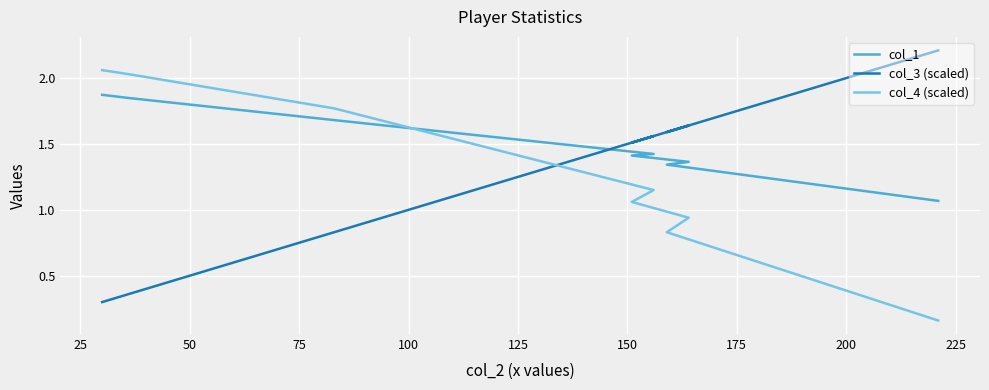

Is it true that col_1 equals 2.7 at 125?

False